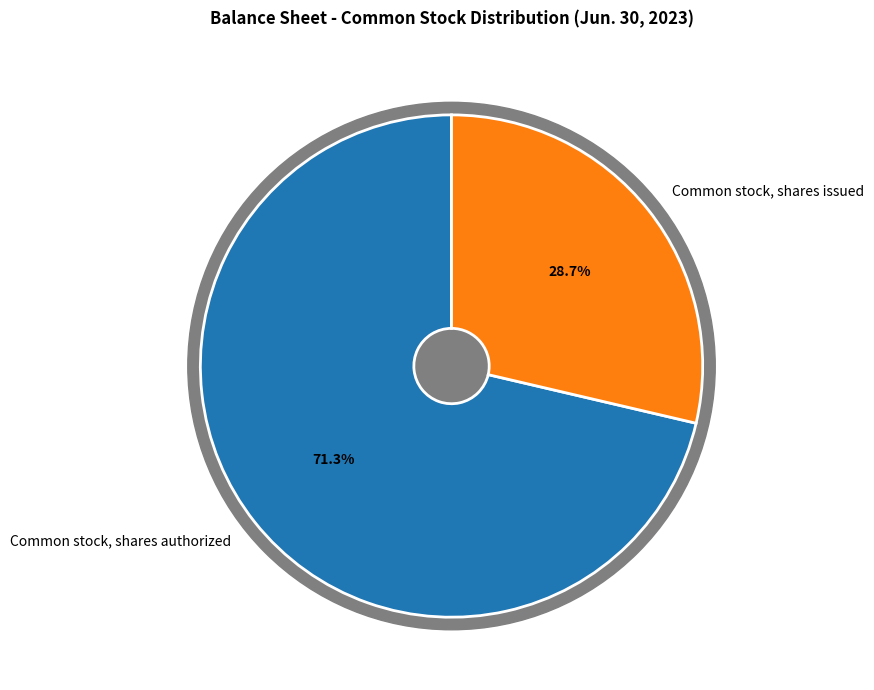

True or false: Common stock, shares authorized accounts for 71% of the total.

True